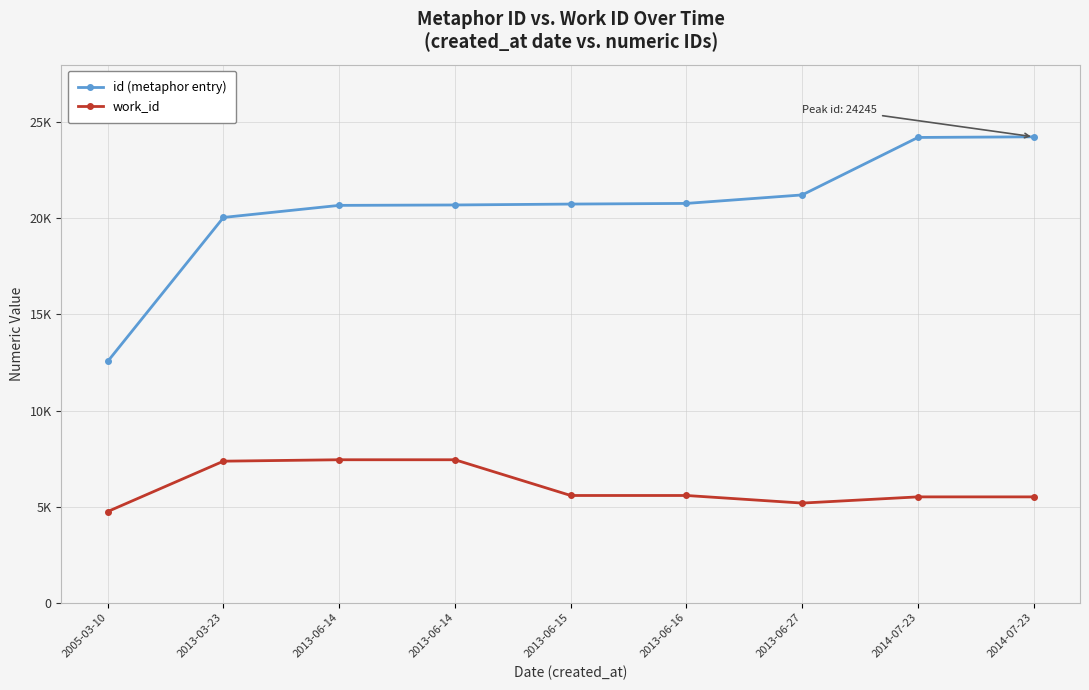

Is this an area chart (filled region under the line)?

No